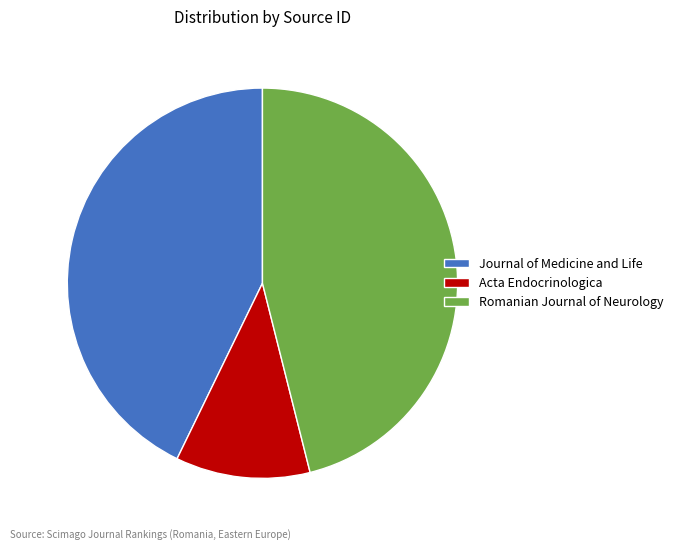

How many segments does this pie chart have?

3